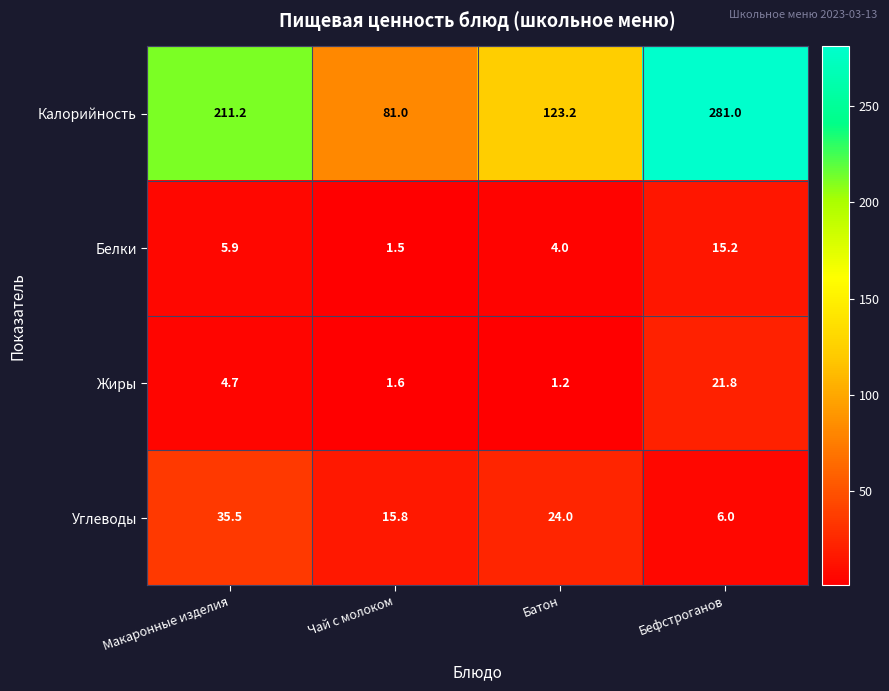

What is the smallest value displayed?

1.2